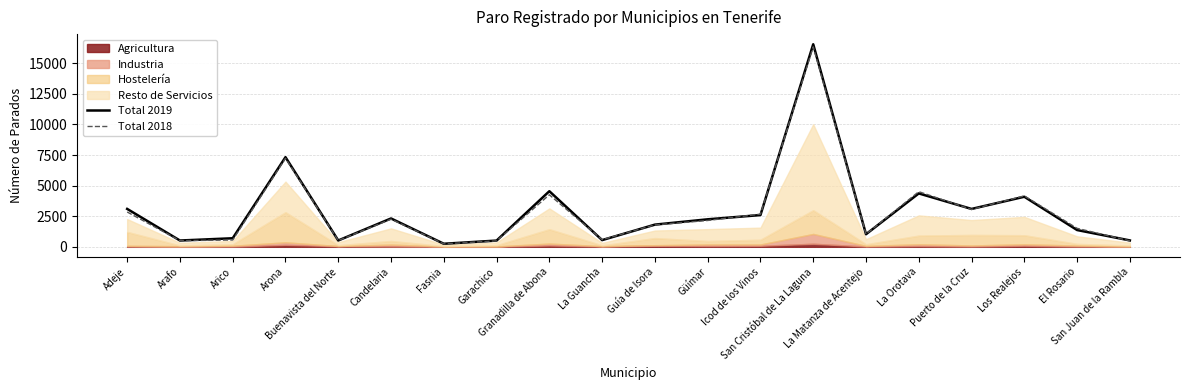

Reading left to right, what are all the values shown in this chart?

Total 2019: Adeje=3099	Arafo=516	Arico=701	Arona=7327	Buenavista del Norte=519	Candelaria=2319	Fasnia=251	Garachico=511	Granadilla de Abona=4545	La Guancha=549	Guía de Isora=1814	Güímar=2249	Icod de los Vinos=2596	San Cristóbal de La Laguna=16555	La Matanza de Acentejo=1029	La Orotava=4364	Puerto de la Cruz=3096	Los Realejos=4093	El Rosario=1372	San Juan de la Rambla=523
Total 2018: Adeje=2849	Arafo=504	Arico=558	Arona=7233	Buenavista del Norte=512	Candelaria=2258	Fasnia=241	Garachico=488	Granadilla de Abona=4252	La Guancha=587	Guía de Isora=1793	Güímar=2153	Icod de los Vinos=2672	San Cristóbal de La Laguna=16344	La Matanza de Acentejo=1036	La Orotava=4508	Puerto de la Cruz=3056	Los Realejos=4164	El Rosario=1512	San Juan de la Rambla=486